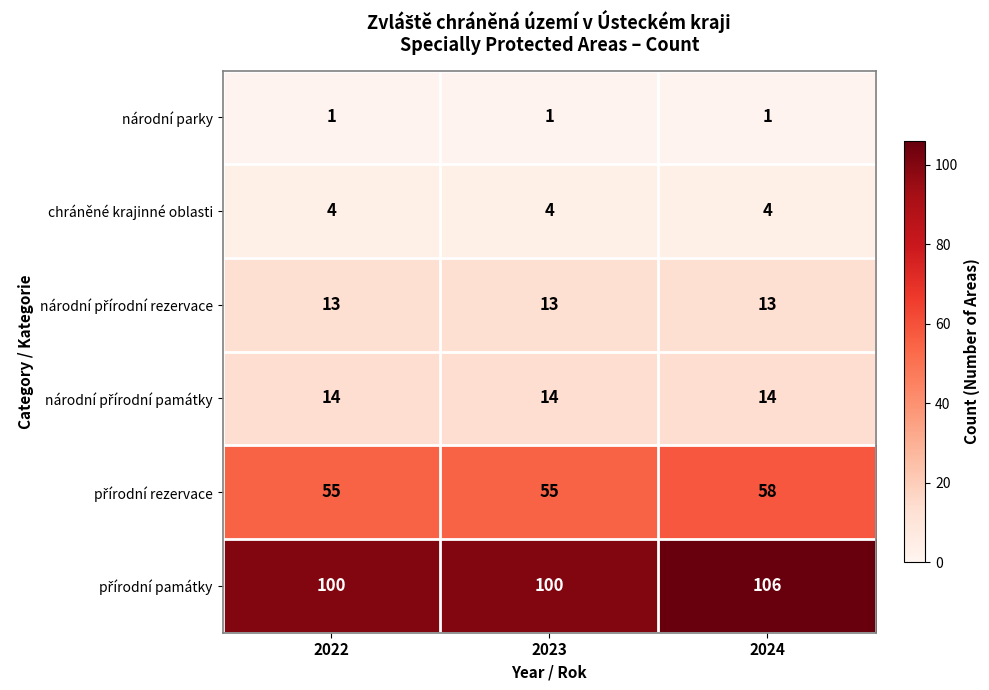

The chráněné krajinné oblasti series shows 4 at 2023. True or false?

True